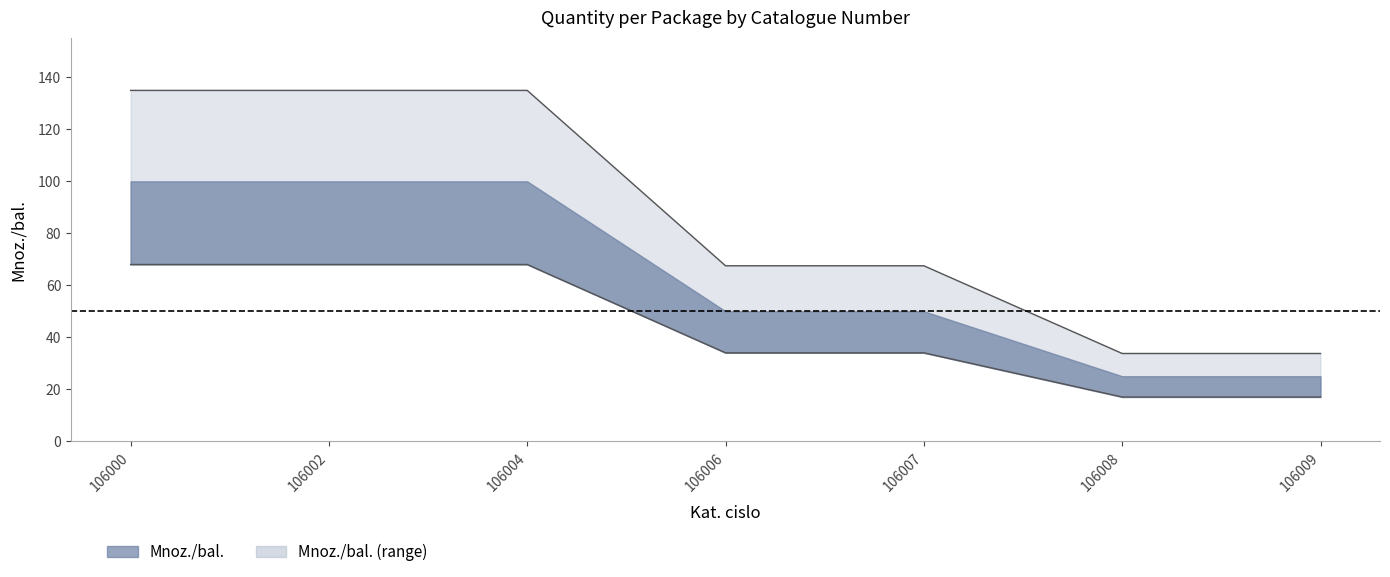

What is the average value?

86.8